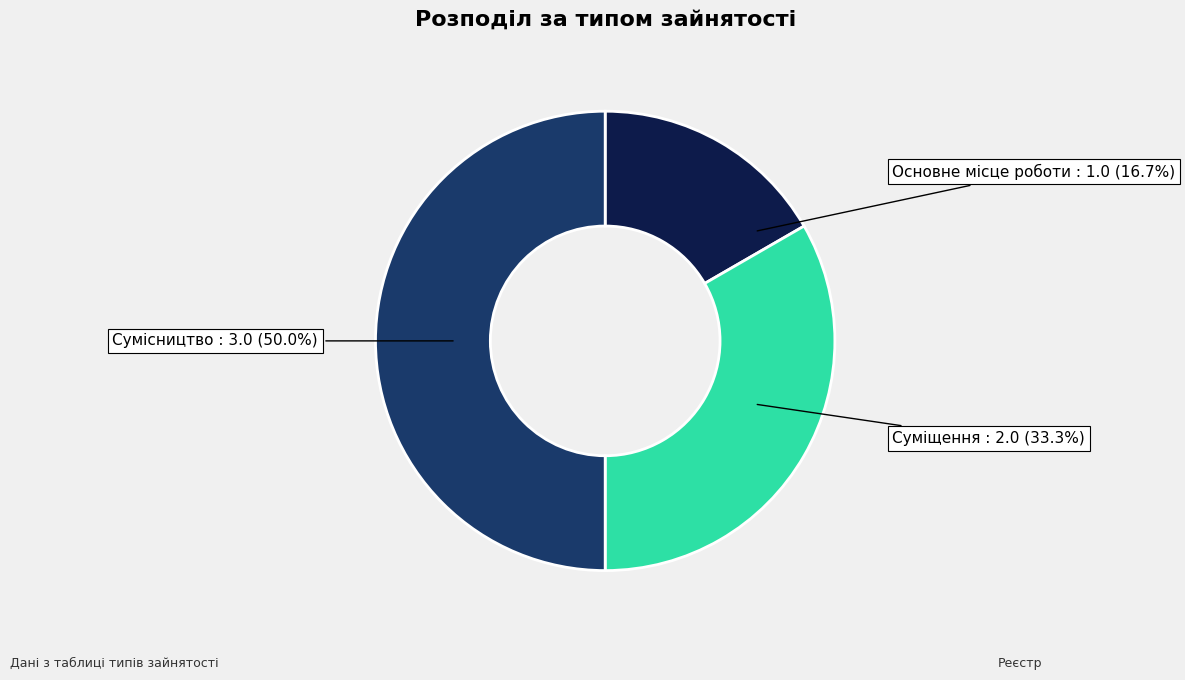

Combined, do Основне місце роботи and Сумісництво account for over 50%?

Yes